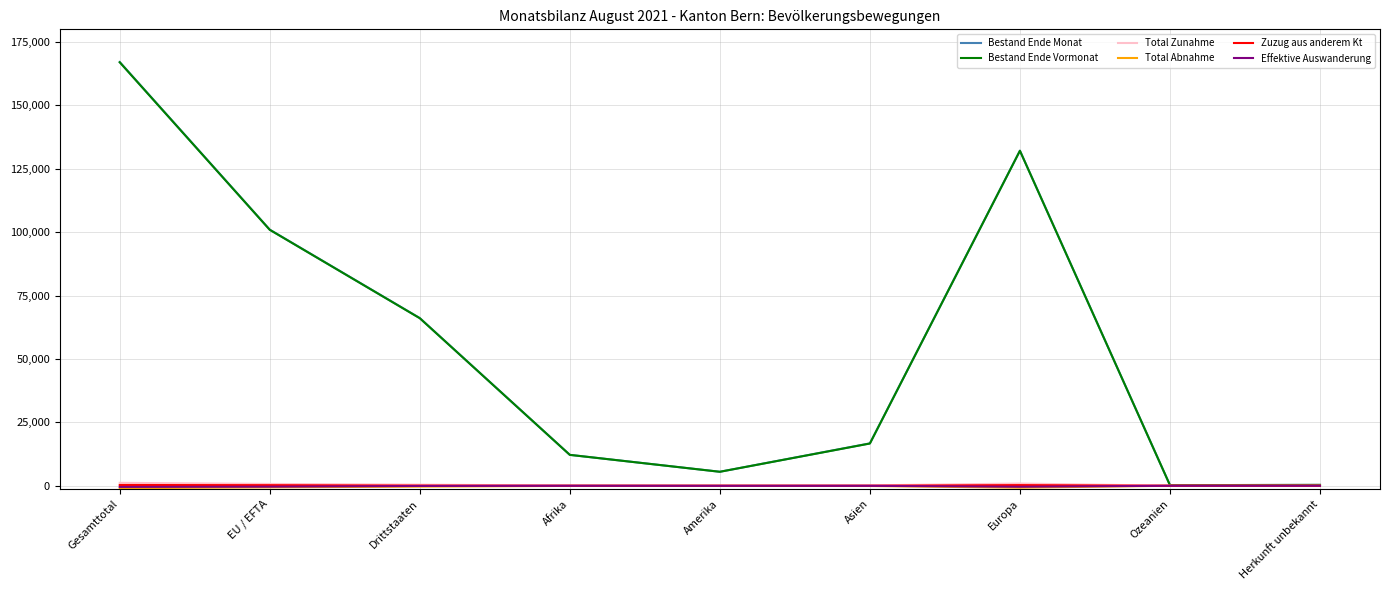

Between Gesamttotal and EU / EFTA, which series saw the biggest shift?

Bestand Ende Monat